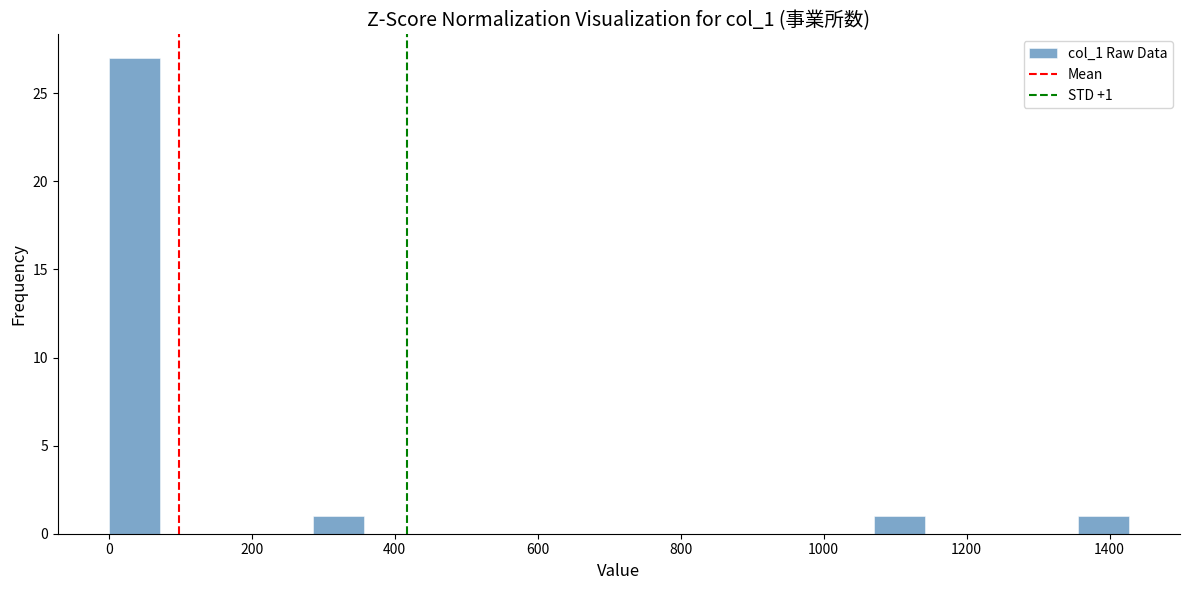

Read against the x-axis, roughly where is the centre of the tallest bar?

40